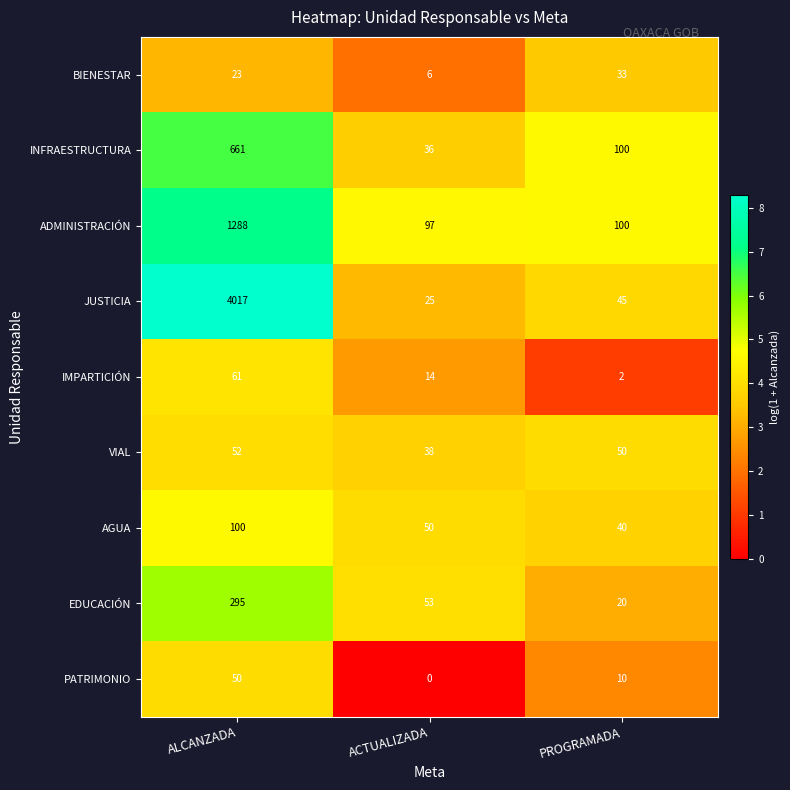

What is the greatest value displayed?

4017